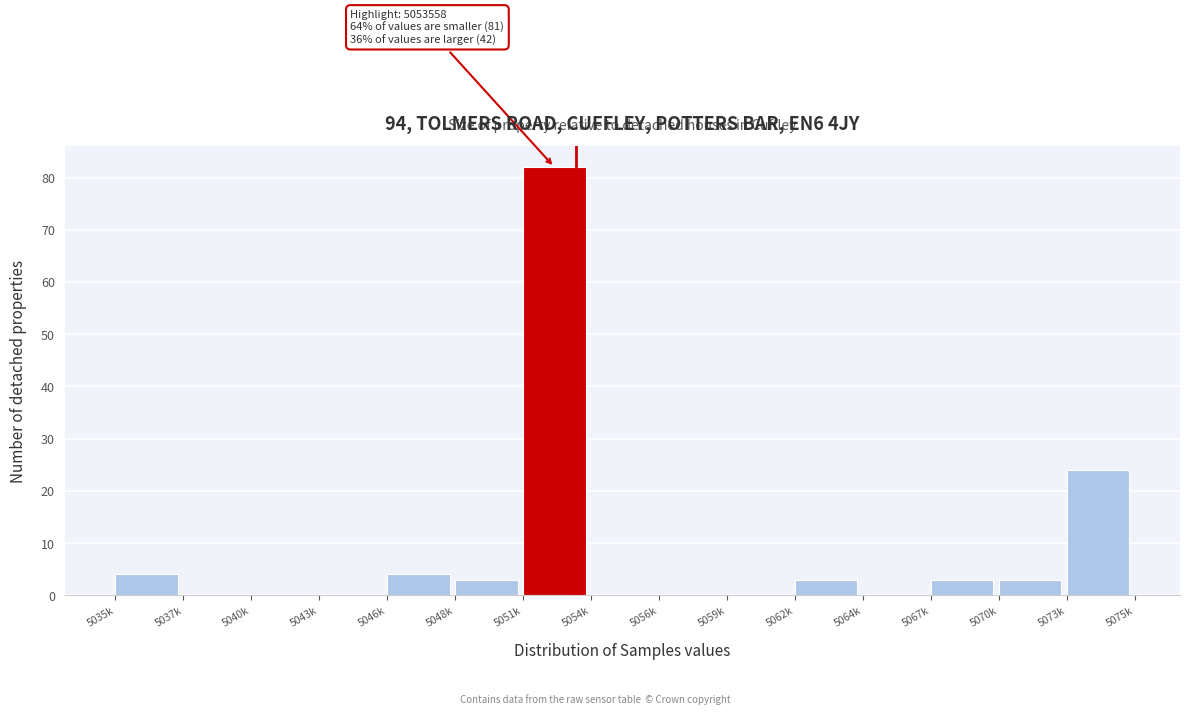

Reading left to right, list all the values displayed in this chart.

5035k=4	5037k=0	5040k=0	5043k=0	5046k=4	5048k=3	5051k=82	5054k=0	5056k=0	5059k=0	5062k=3	5064k=0	5067k=3	5070k=3	5073k=24